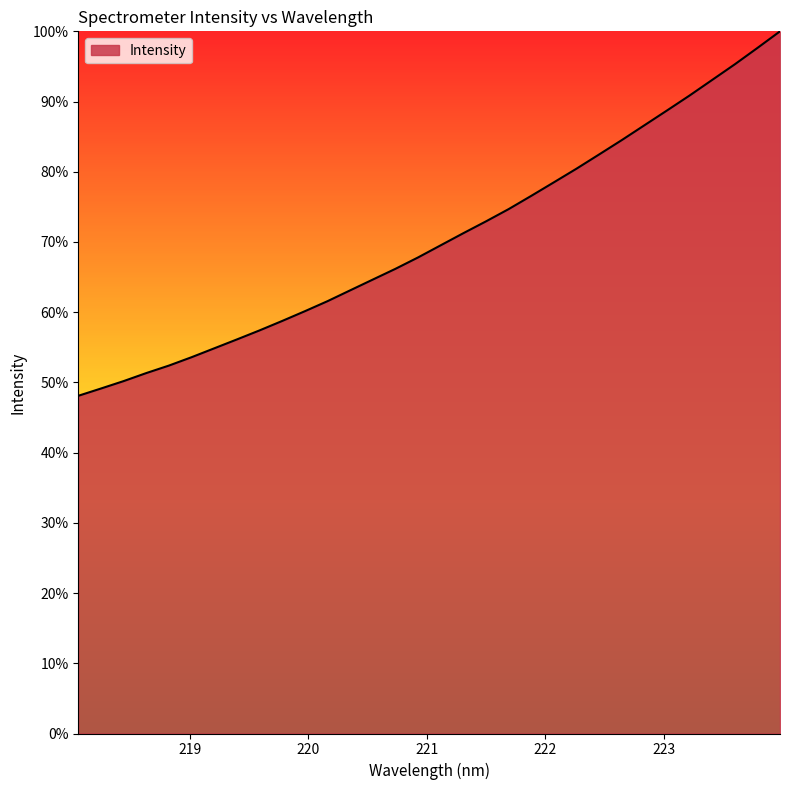

What is the greatest value displayed?

100.0